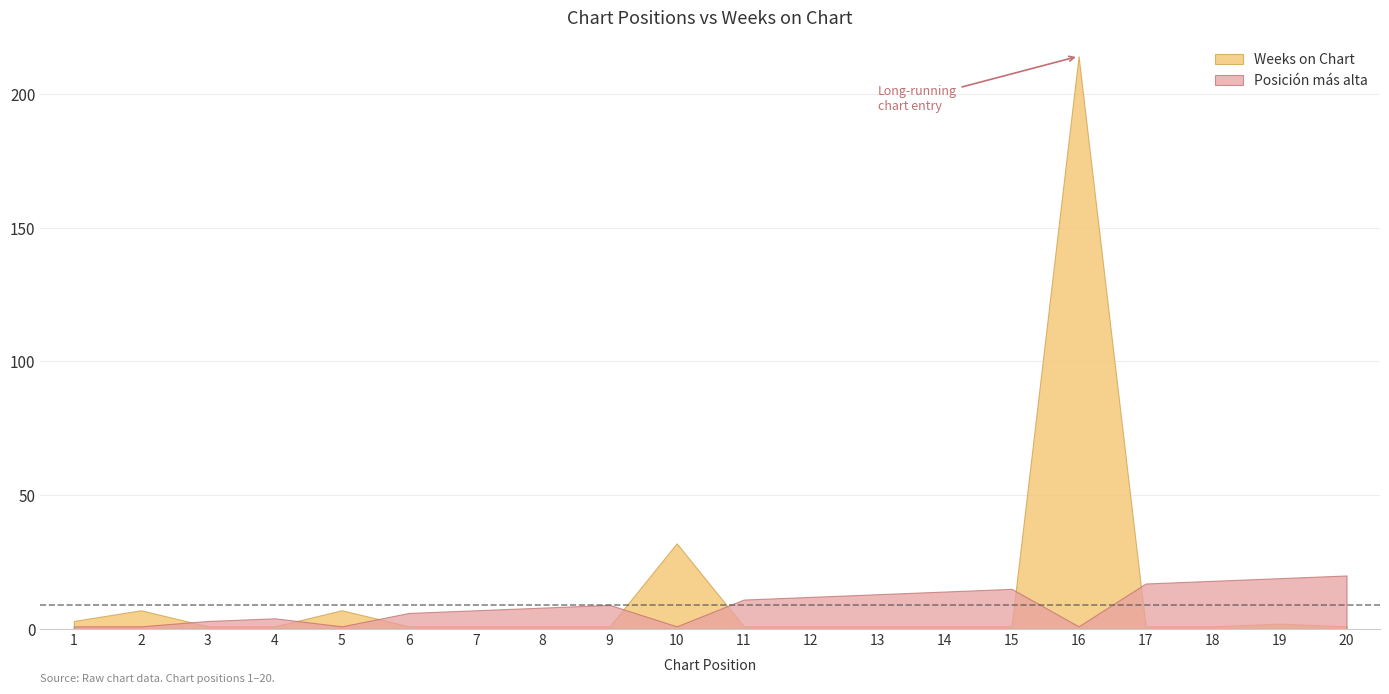

Is it true that Posición más alta equals 1 at 3?

False